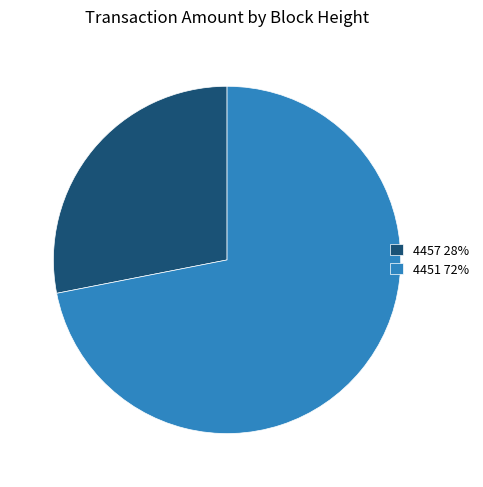

Is the sum of 4457 and 4451 greater than half?

Yes